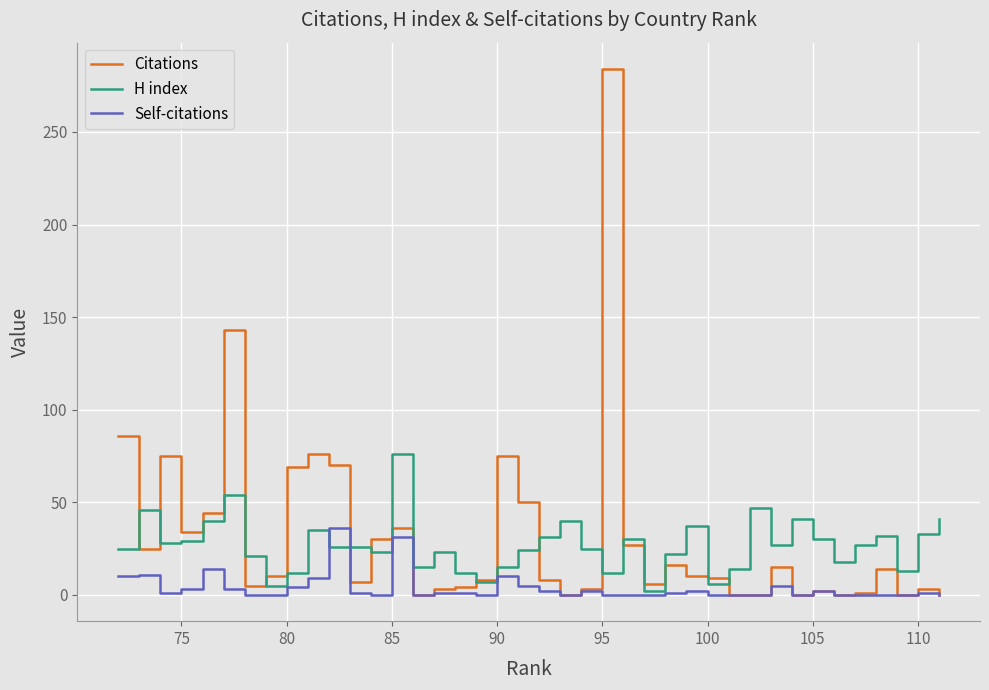

Rank the series by their maximum value, from lowest to highest.

Self-citations, H index, Citations